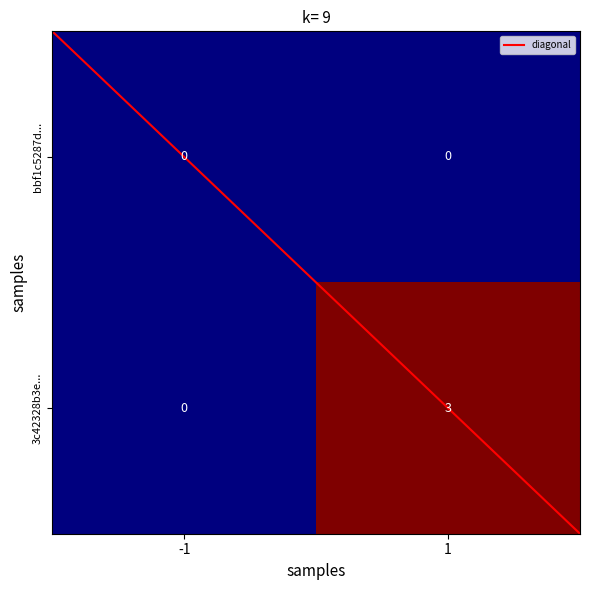

How many data points does each series have?

2